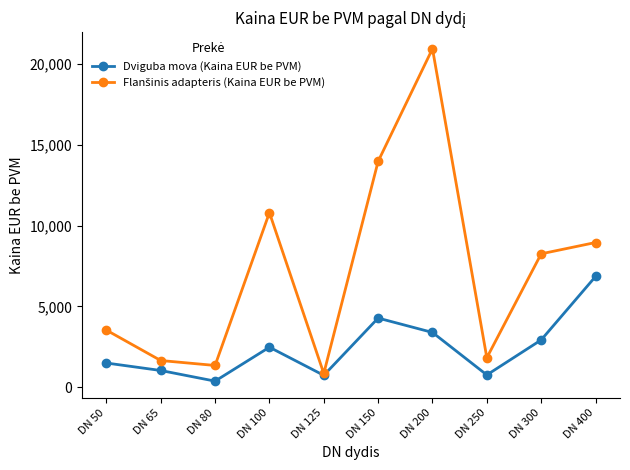

What is the average value of the Dviguba mova (Kaina EUR be PVM) series?

2440.7